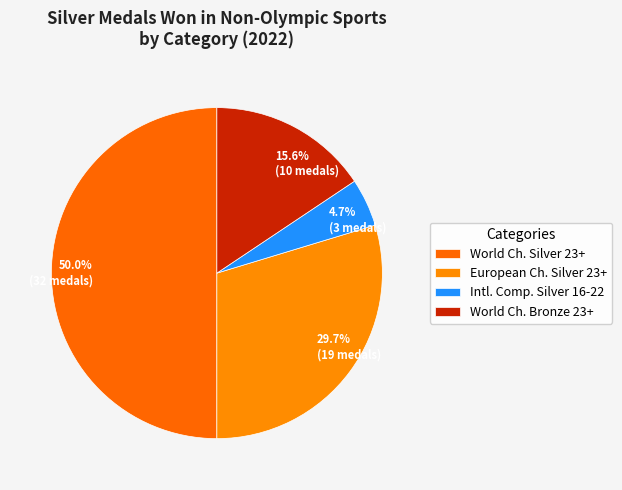

How many segments does this pie chart have?

4